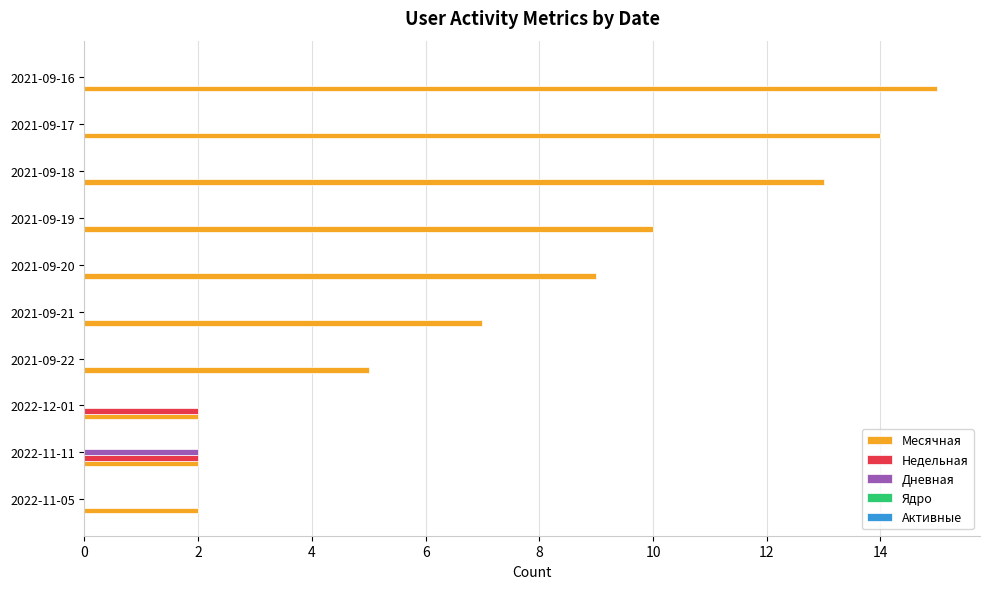

At which category is the sum across all series the highest?

2021-09-16